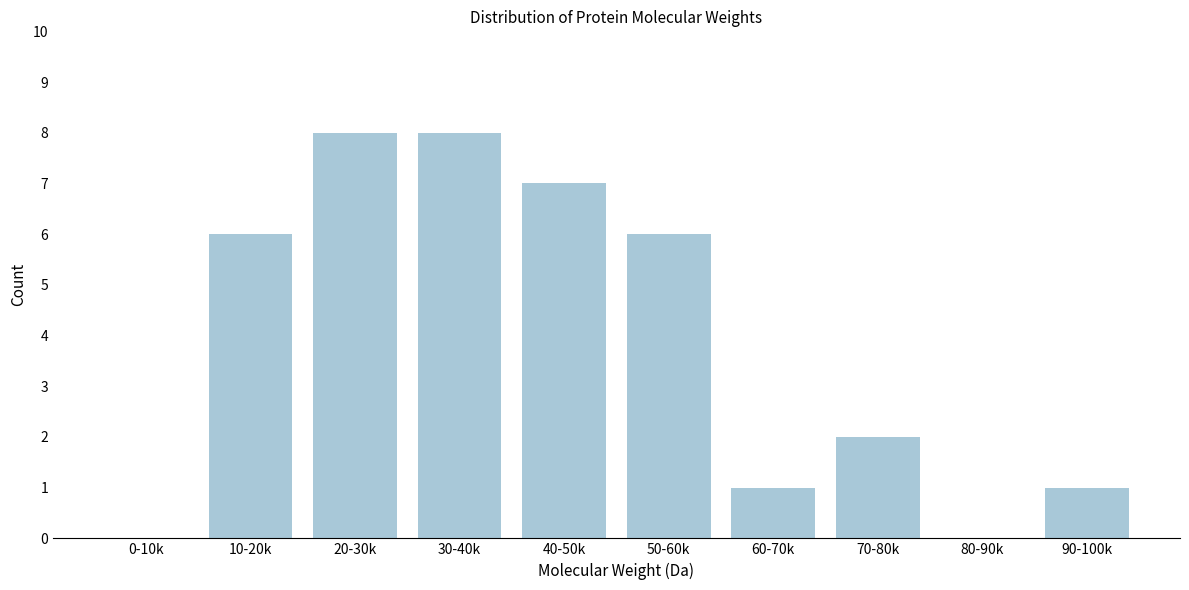

Reading left to right, list all the values displayed in this chart.

0-10k=0	10-20k=6	20-30k=8	30-40k=8	40-50k=7	50-60k=6	60-70k=1	70-80k=2	80-90k=0	90-100k=1